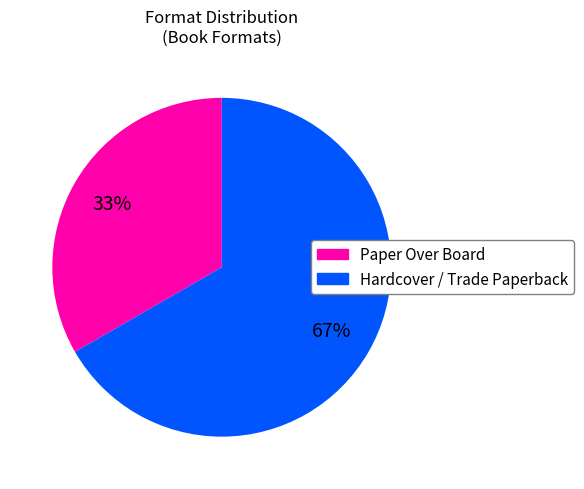

Does any single category account for the majority?

Yes